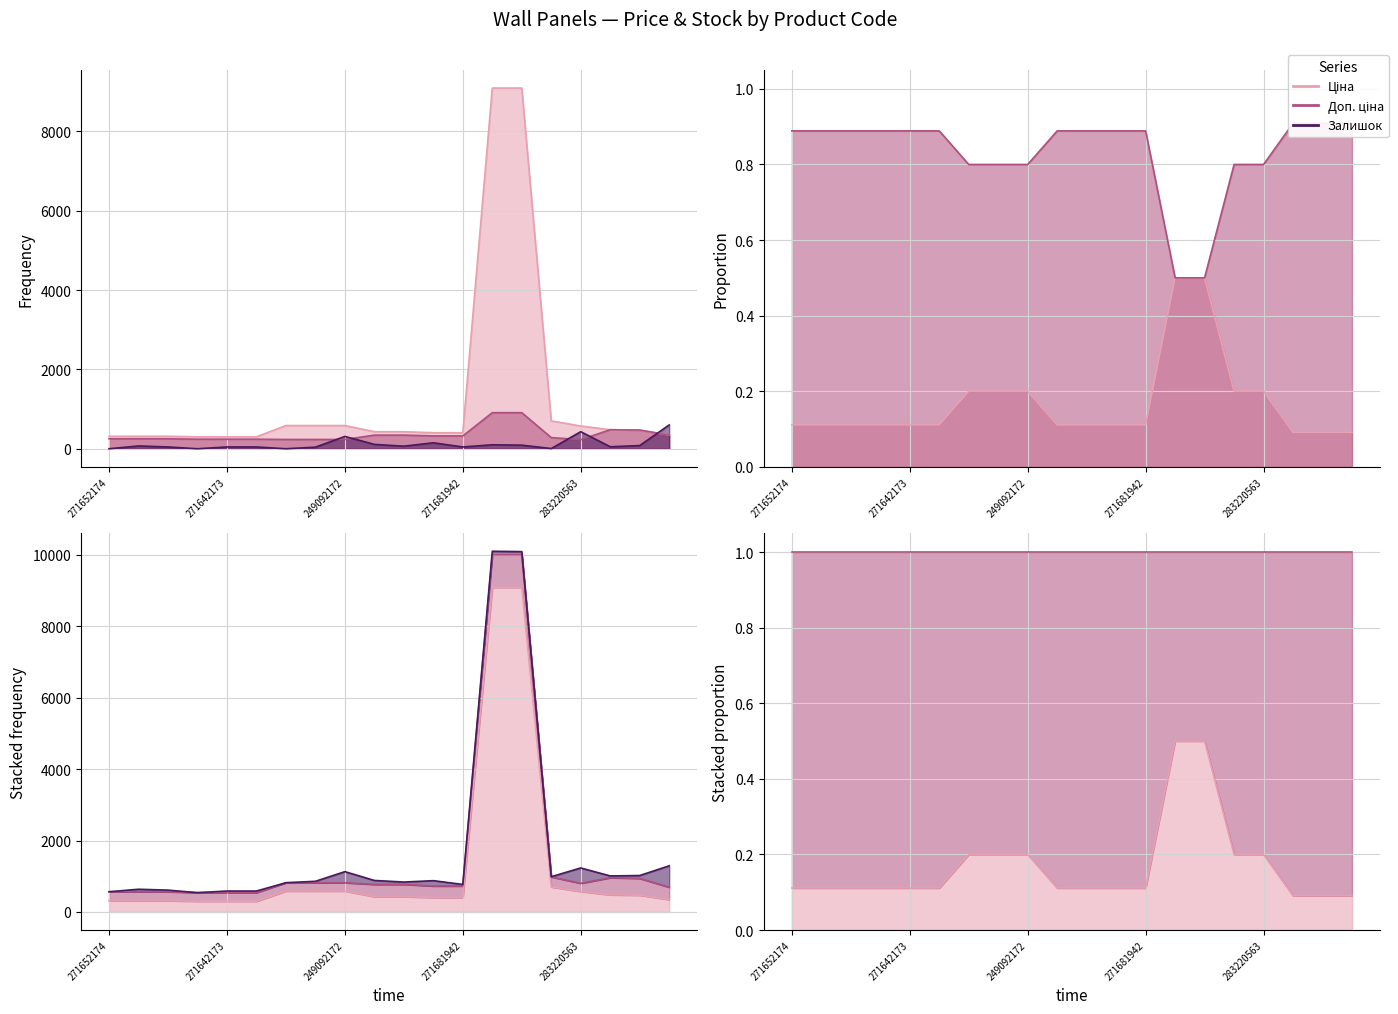

Rank the series by their average value, from lowest to highest.

Залишок, Доп. ціна, Ціна